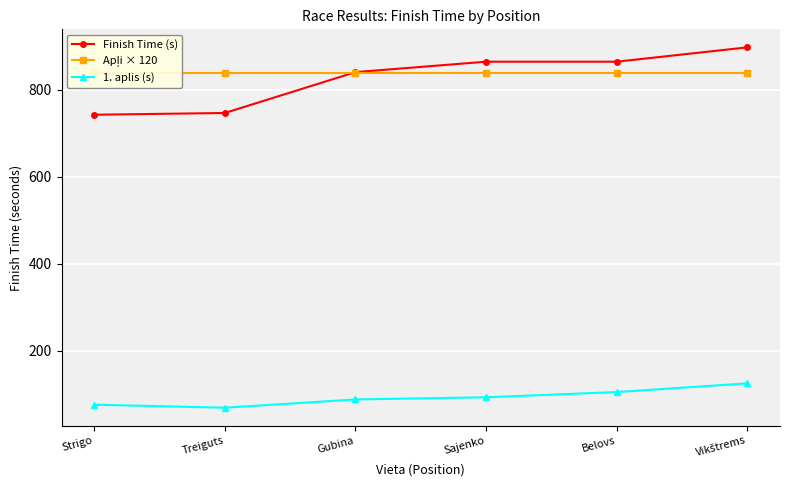

Is this an area chart (filled region under the line)?

No